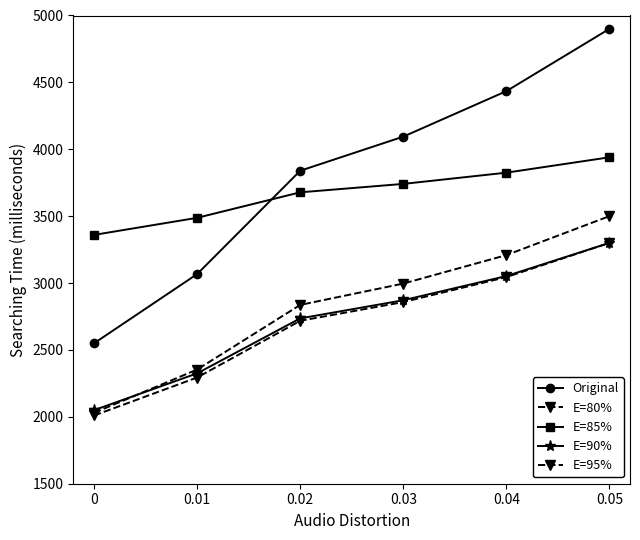

True or false: Original and E=80% cross at least once.

False